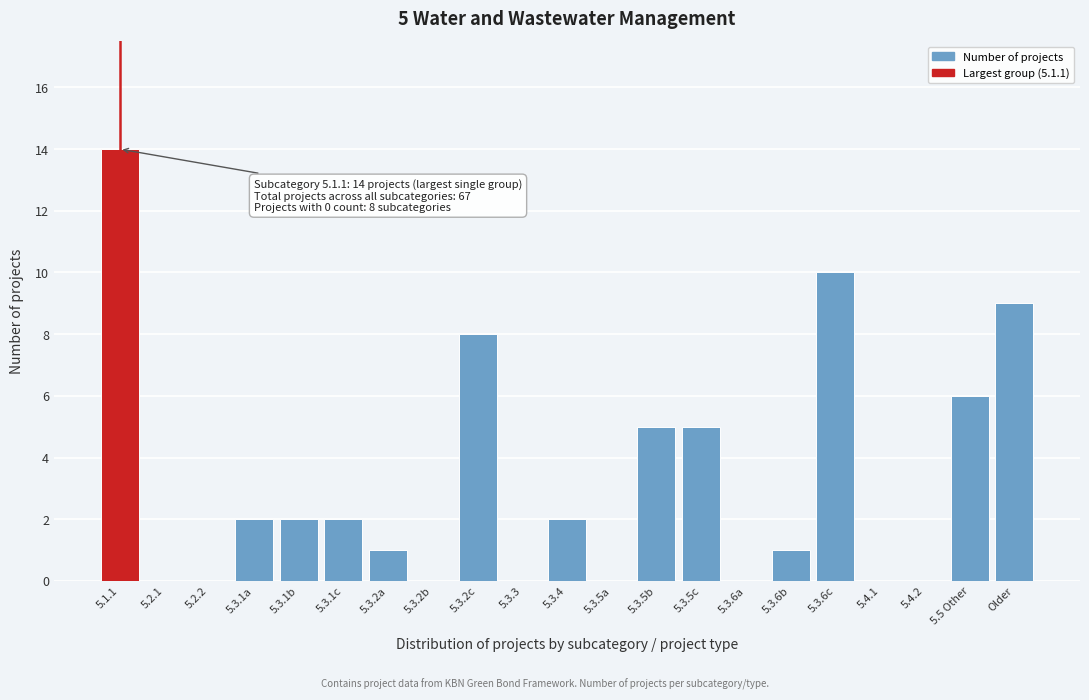

Reading left to right, list all the values displayed in this chart.

5.1.1=14	5.2.1=0	5.2.2=0	5.3.1a=2	5.3.1b=2	5.3.1c=2	5.3.2a=1	5.3.2b=0	5.3.2c=8	5.3.3=0	5.3.4=2	5.3.5a=0	5.3.5b=5	5.3.5c=5	5.3.6a=0	5.3.6b=1	5.3.6c=10	5.4.1=0	5.4.2=0	5.5 Other=6	Older=9